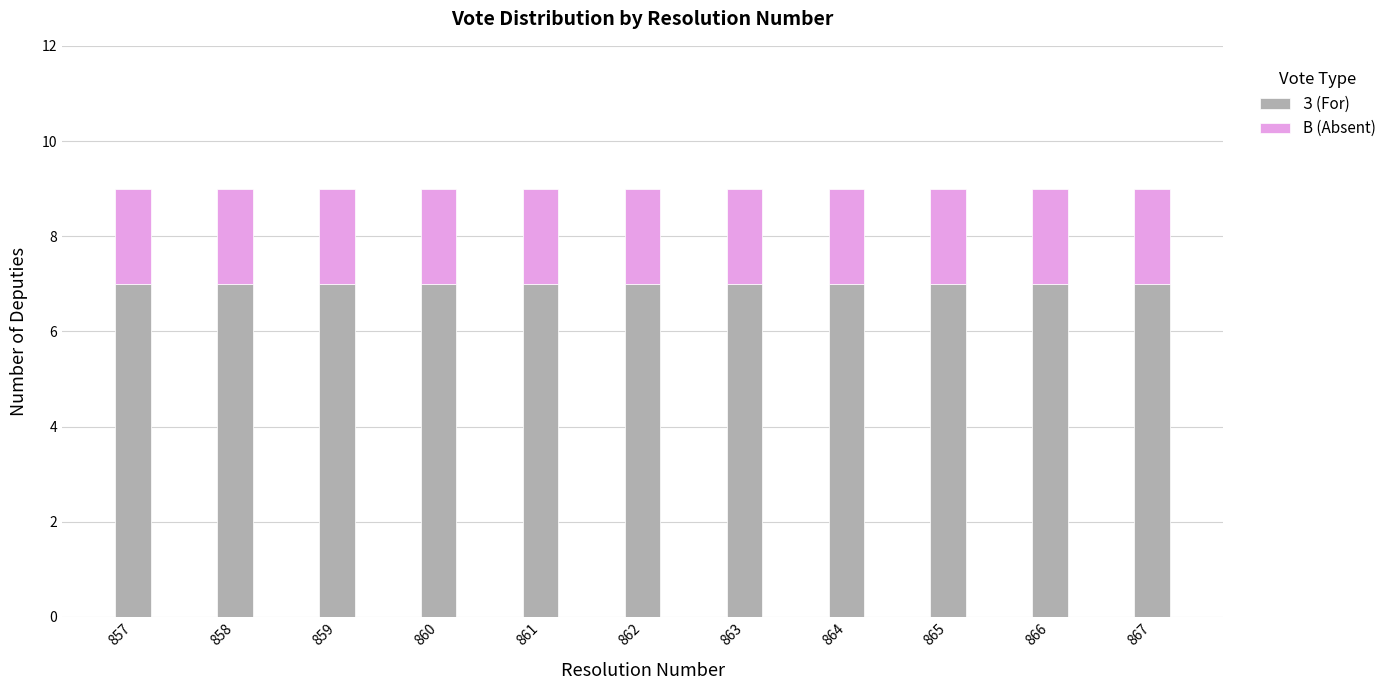

The З (For) series shows 10 at 860. True or false?

False